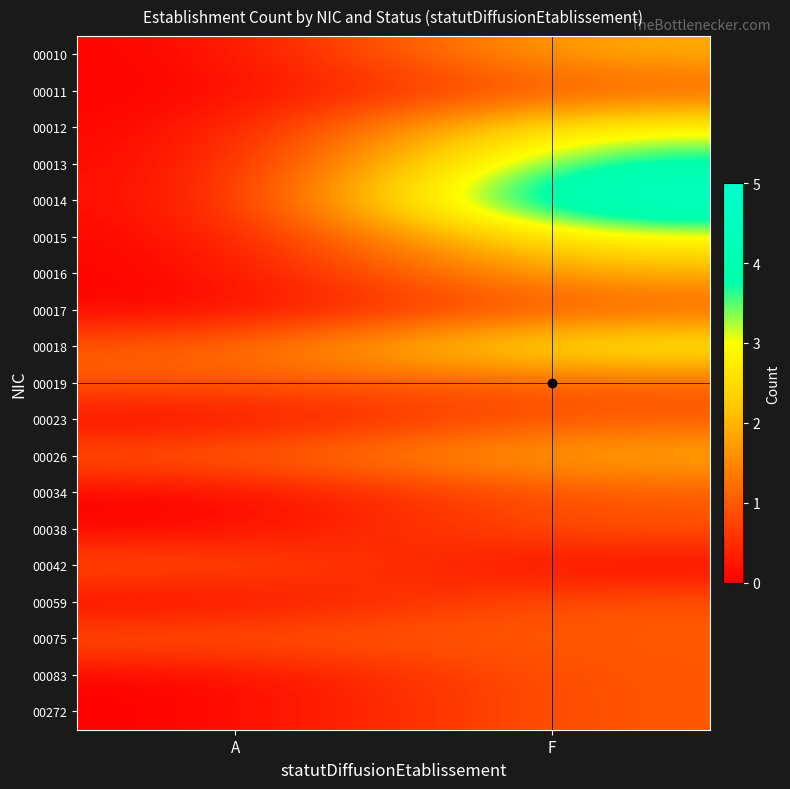

How many data points does each series have?

2